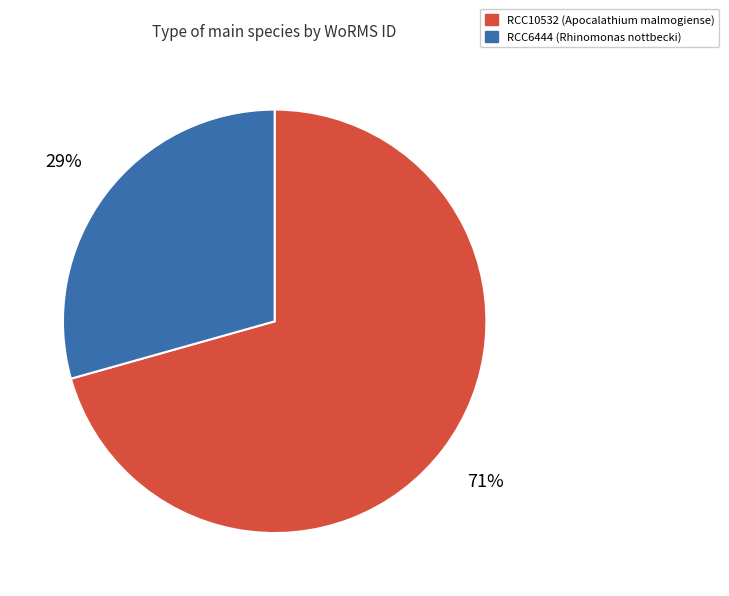

True or false: RCC10532 accounts for 78% of the total.

False